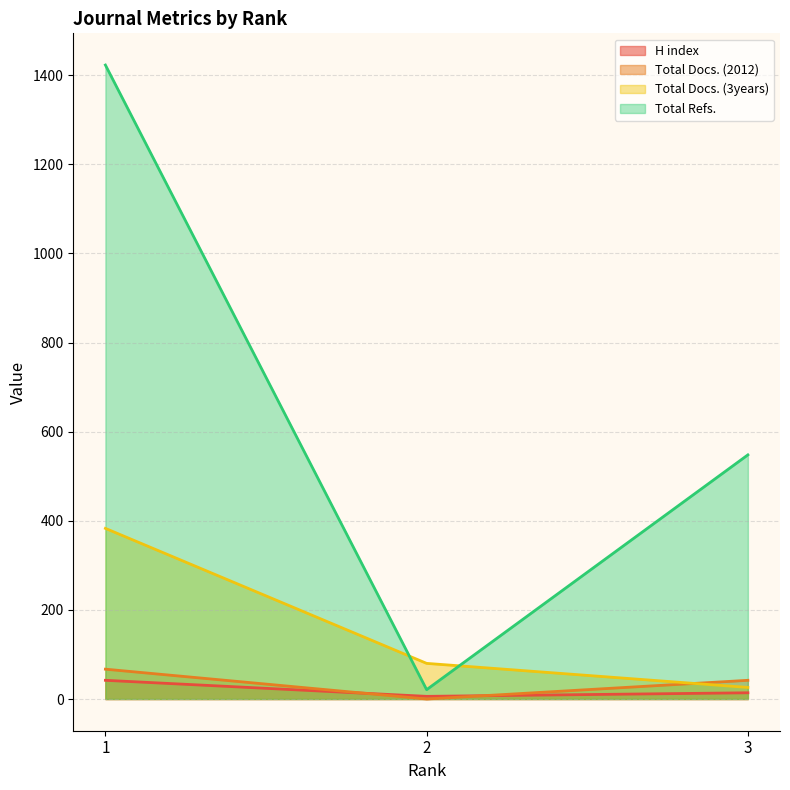

What is the maximum value for H index?

42